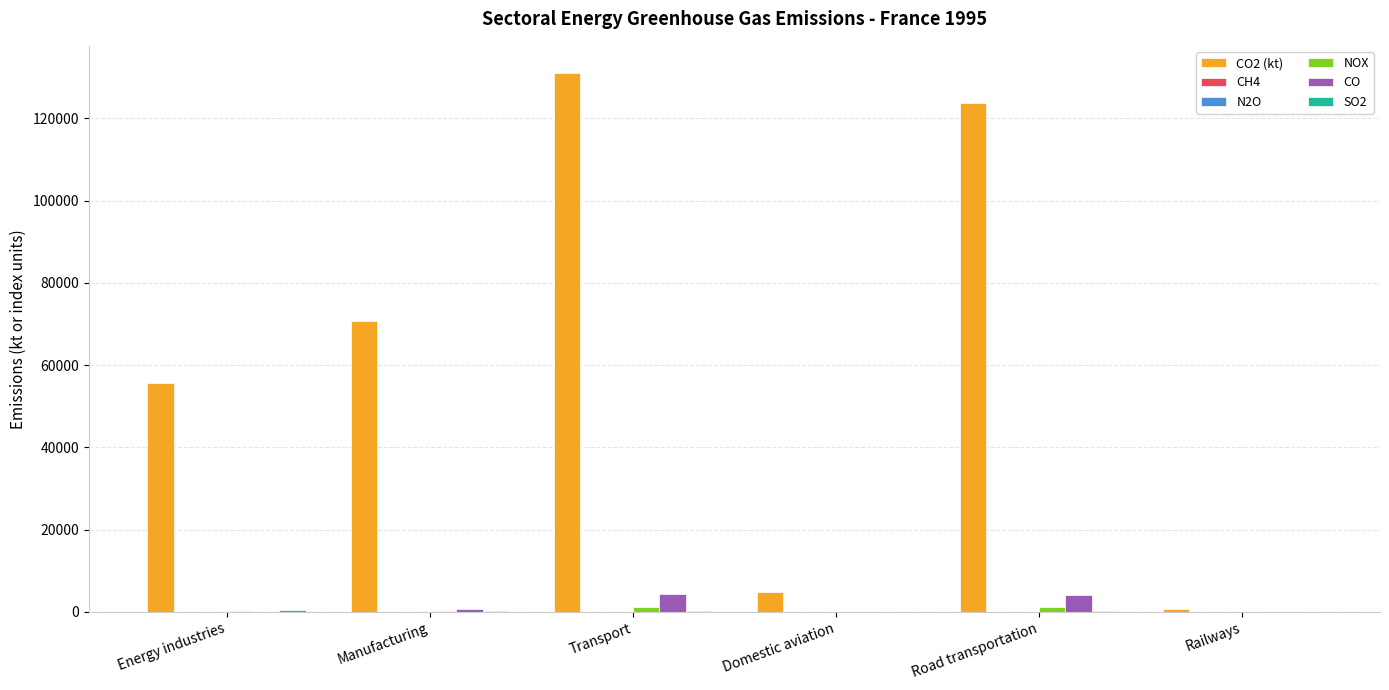

Which label corresponds to the largest value in the chart?

Transport